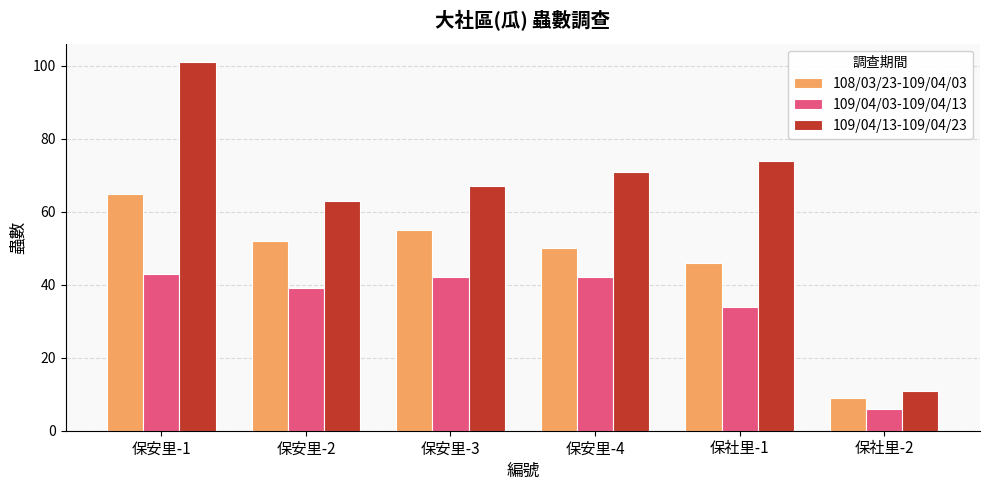

What is the label of the 6th bar from the left?

保社里-2